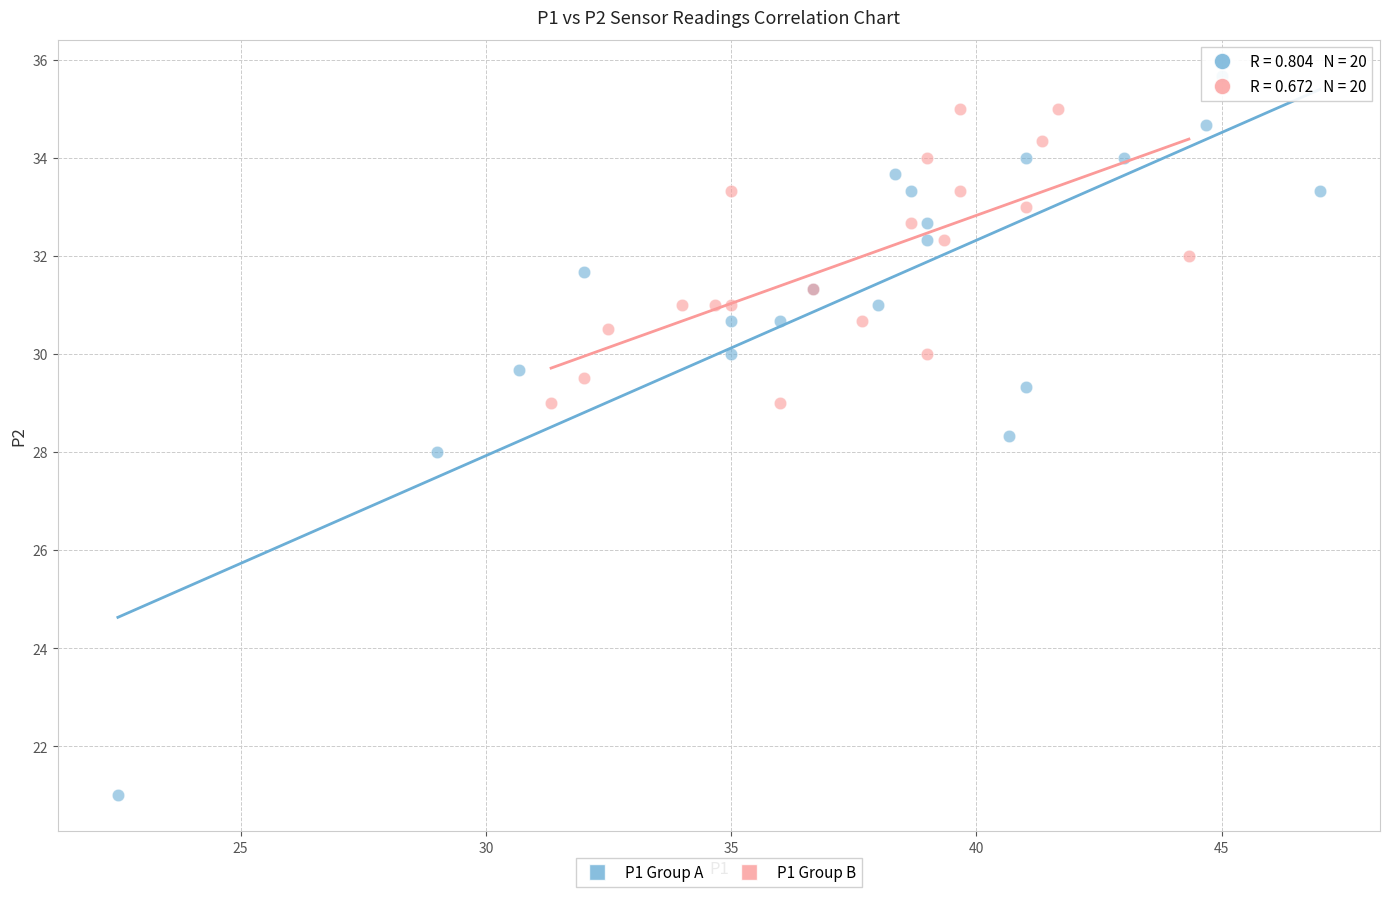

Which series reaches the minimum Y coordinate?

P1 Group A